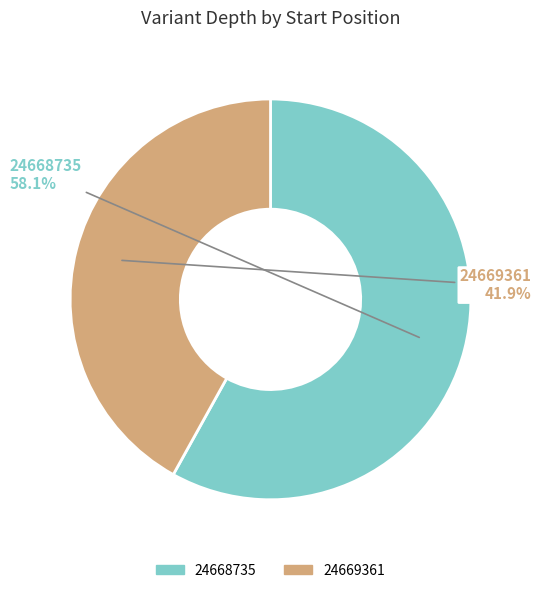

Rank the categories by value from highest to lowest.

24668735, 24669361